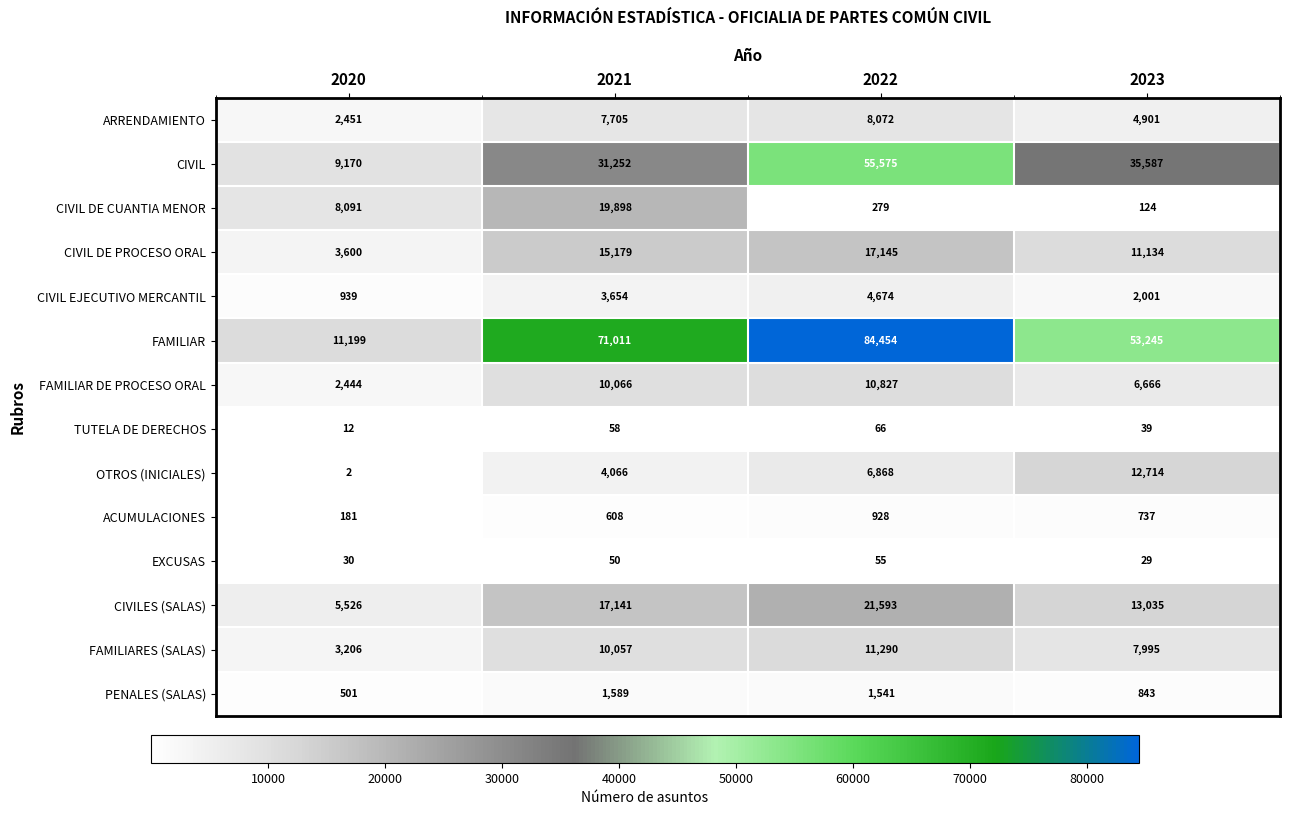

How many data points does each series have?

4